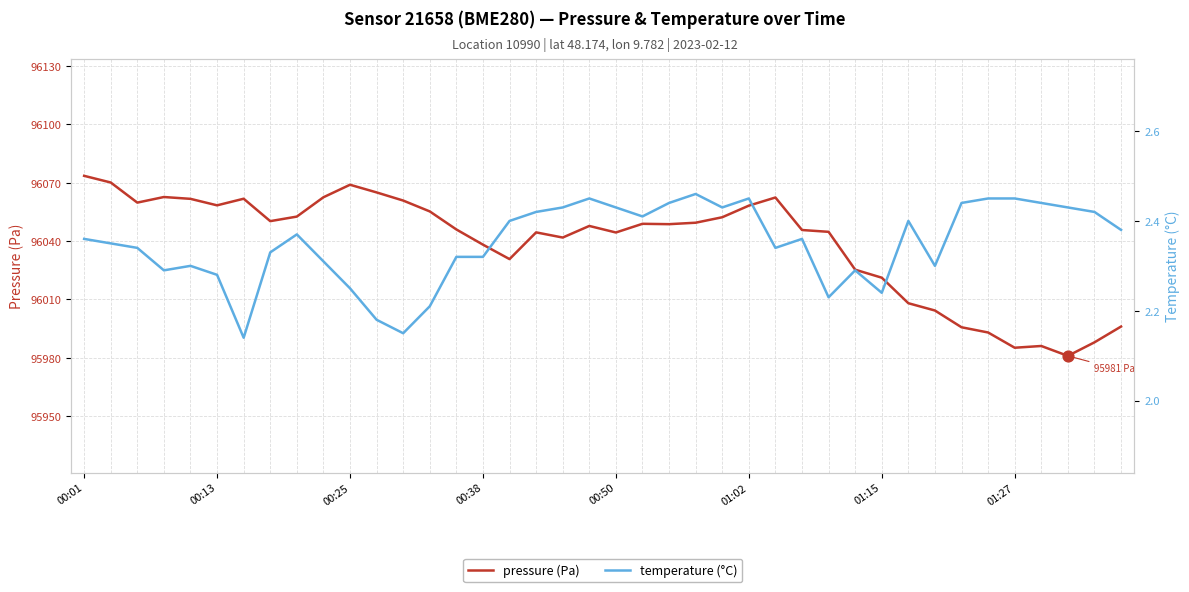

What are all the series names shown in the legend?

pressure (Pa), temperature (°C)